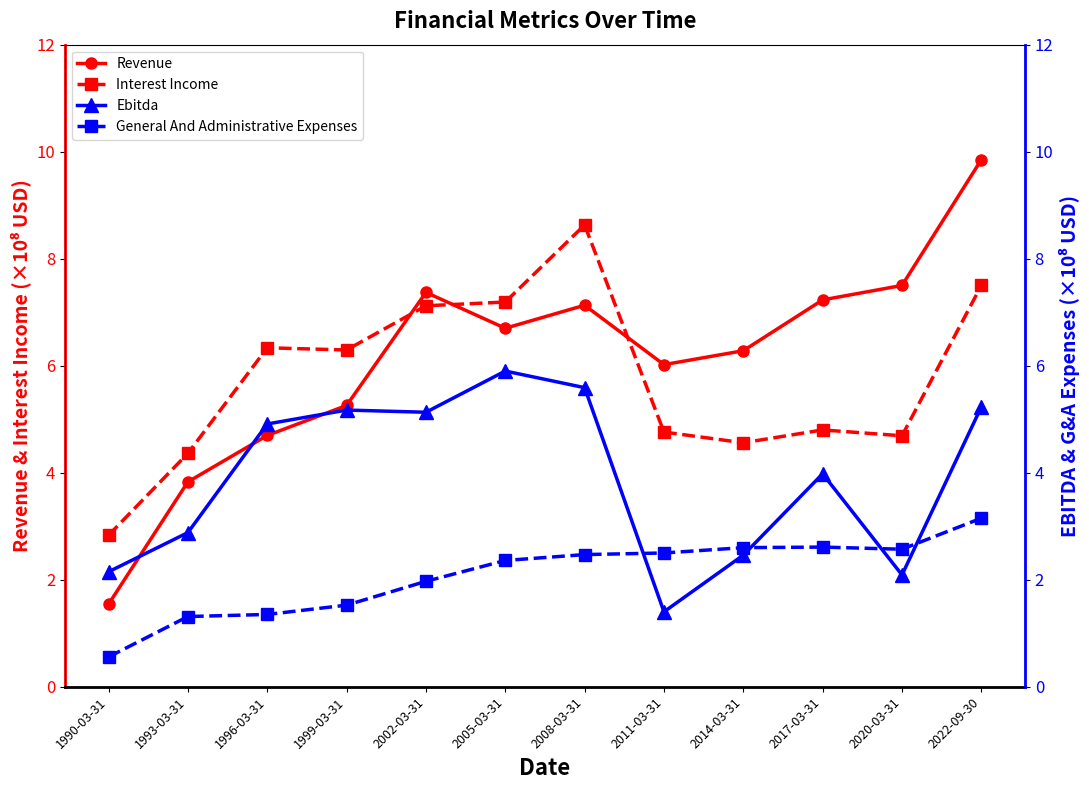

Where does the Interest Income series first go above 6?

1996-03-31